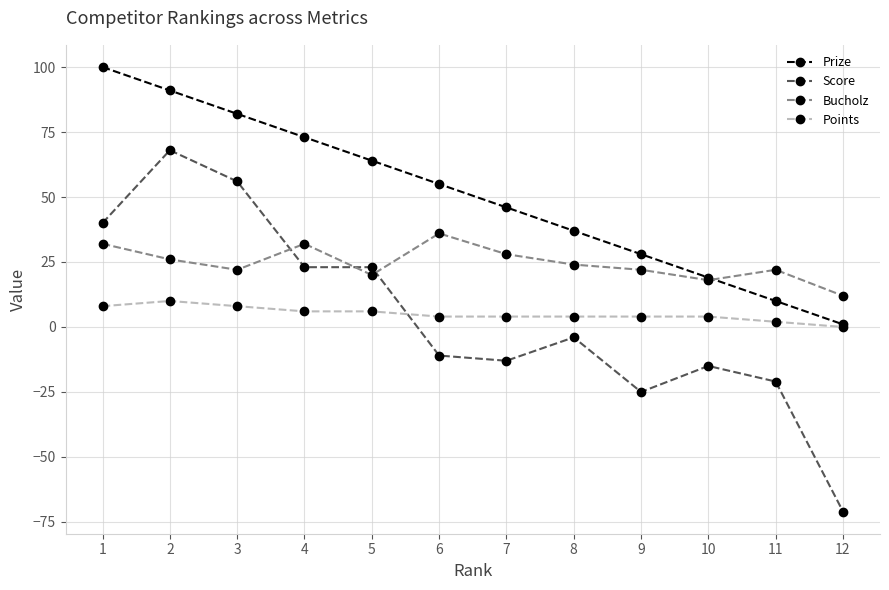

Is the value of Bucholz at 5 greater than the value of Prize at 3?

No